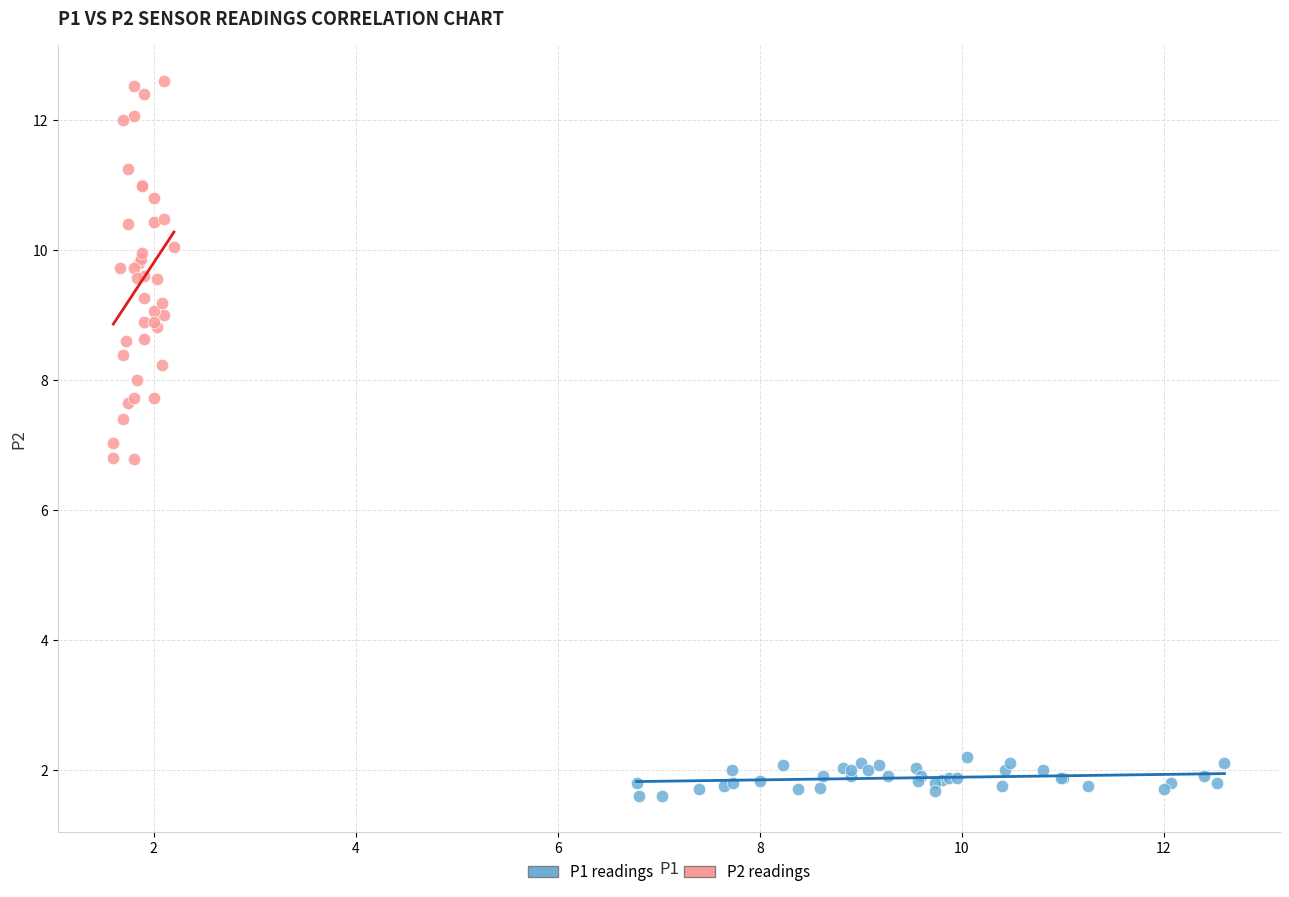

Which series contains the lowest Y value?

P1 readings